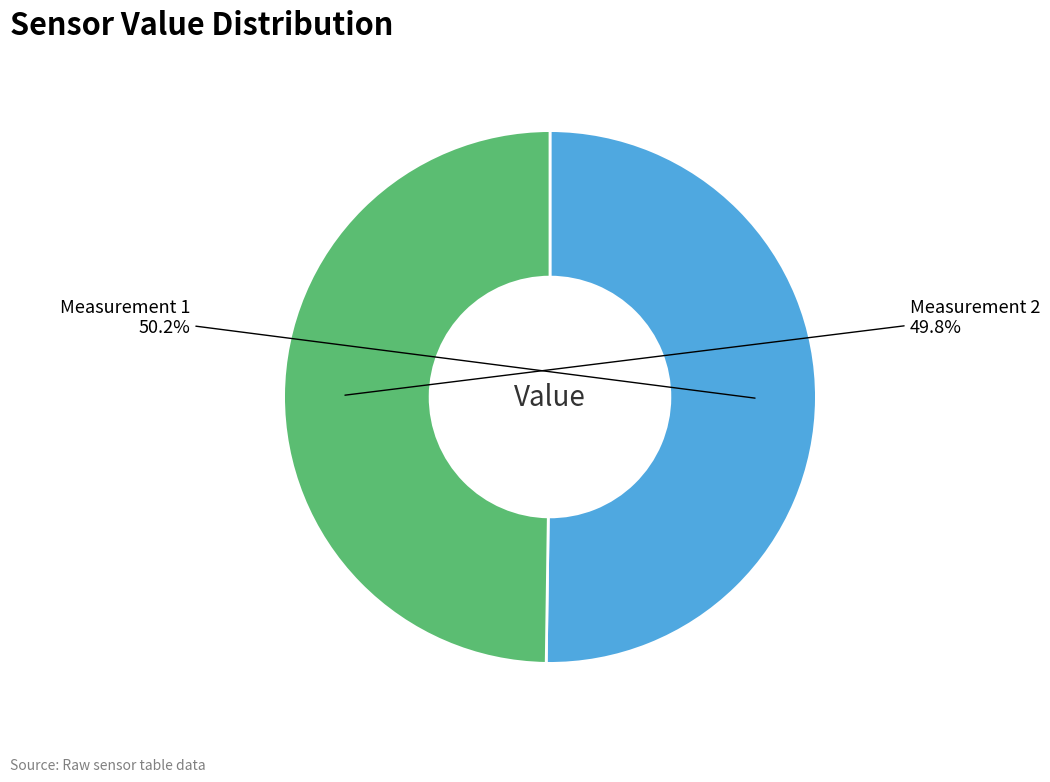

What is the ratio of the value at Measurement 1 to the value at Measurement 2?

1.0